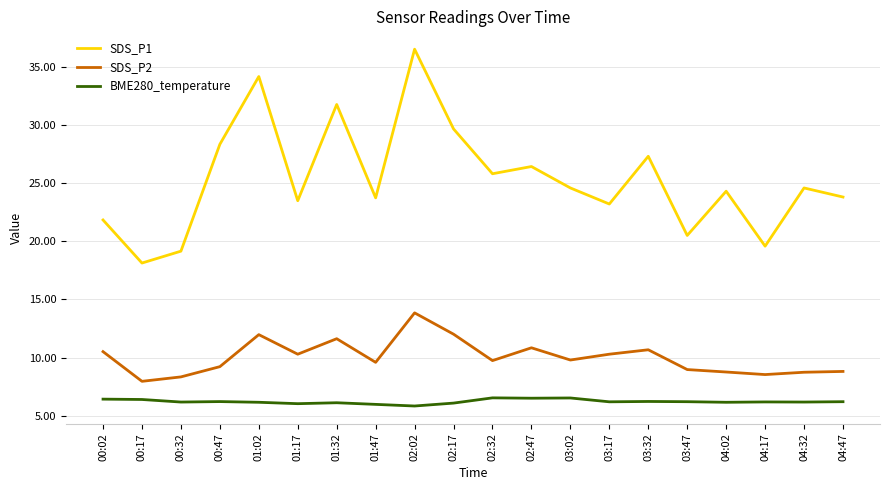

What is the difference between the maximum and minimum values in the SDS_P2 series?

5.9